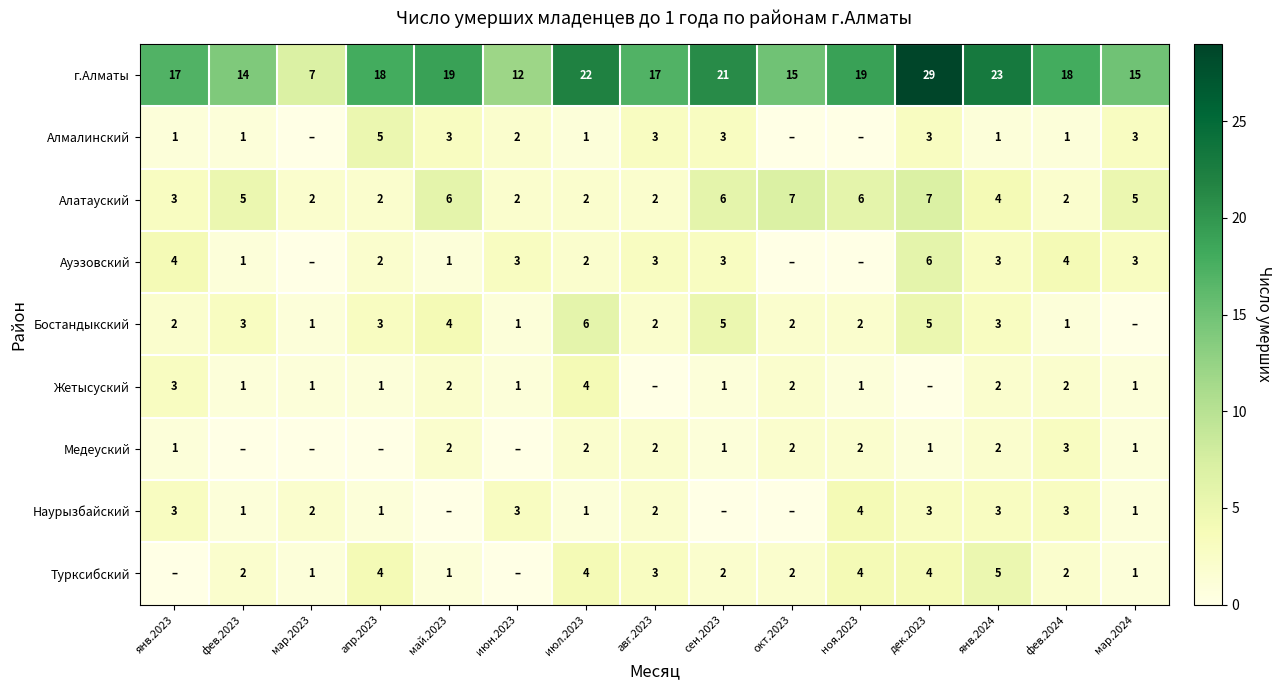

What is the spread (max minus min) of values at июл.2023?

21